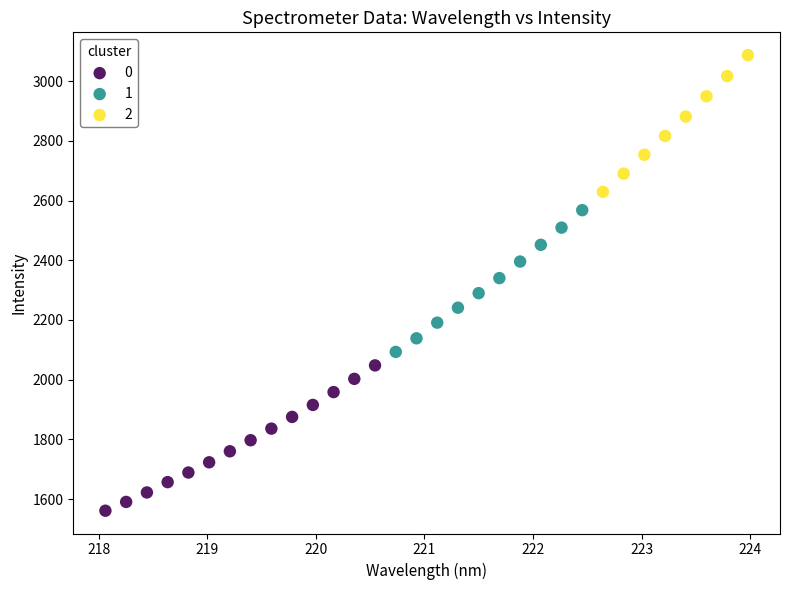

What are all the series names shown in the legend?

0, 1, 2